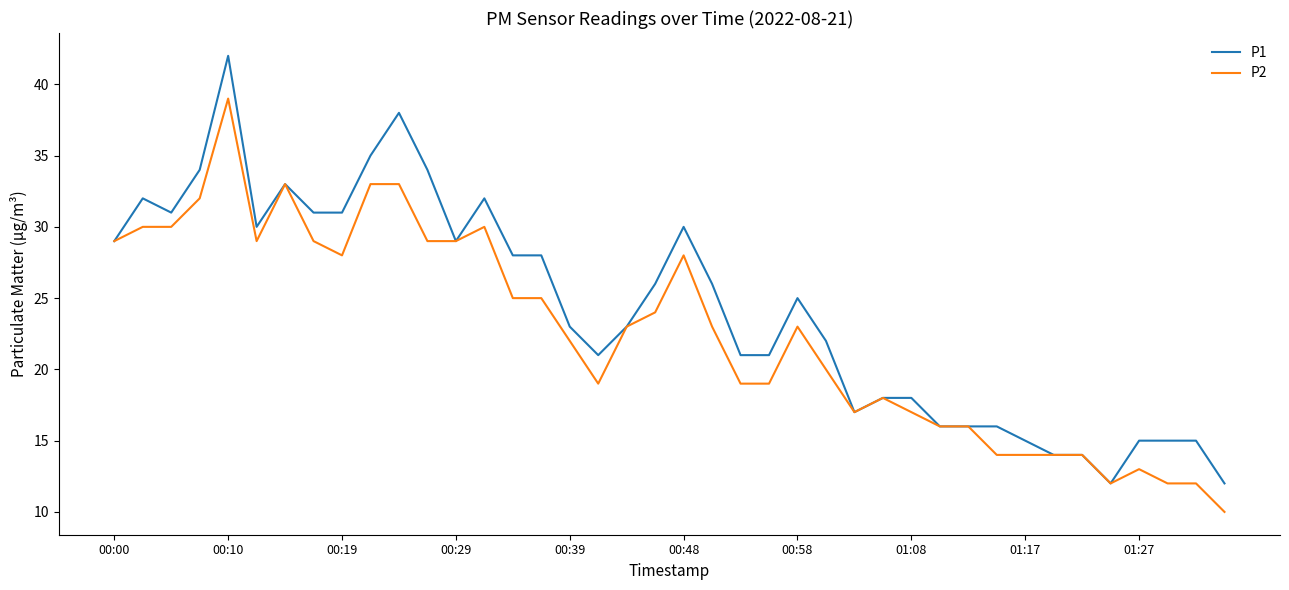

Rank the series by their average value, from highest to lowest.

P1, P2